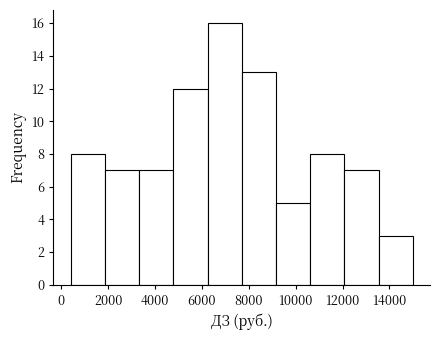

How tall is the bar that spans 3320 to 4780 on the x-axis? Neither the bar edges nor the heights are printed on the chart, so give them approximately, as read against the axes.

7